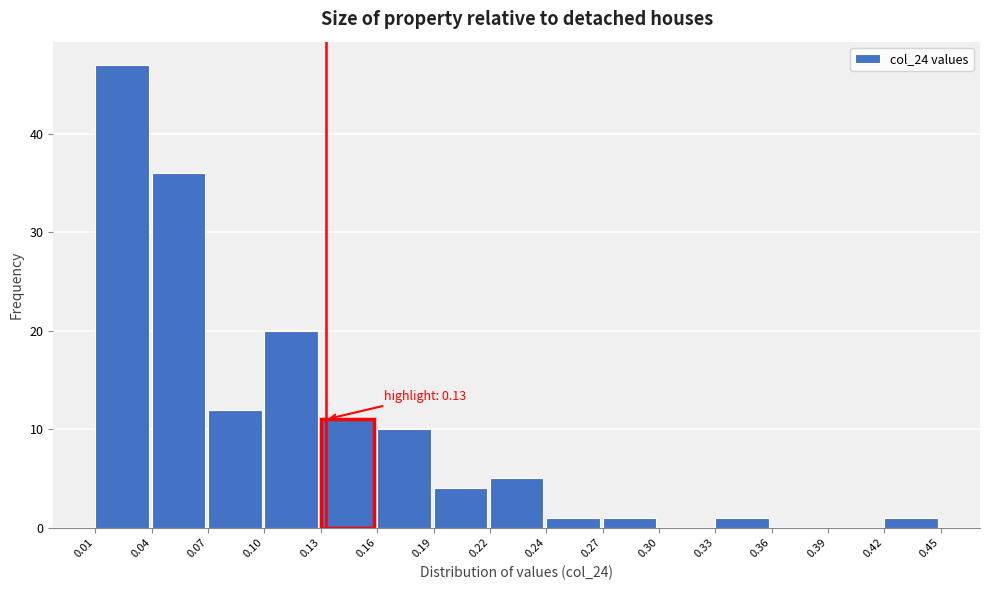

Which range on the x-axis has the tallest bar?

0.01 to 0.04